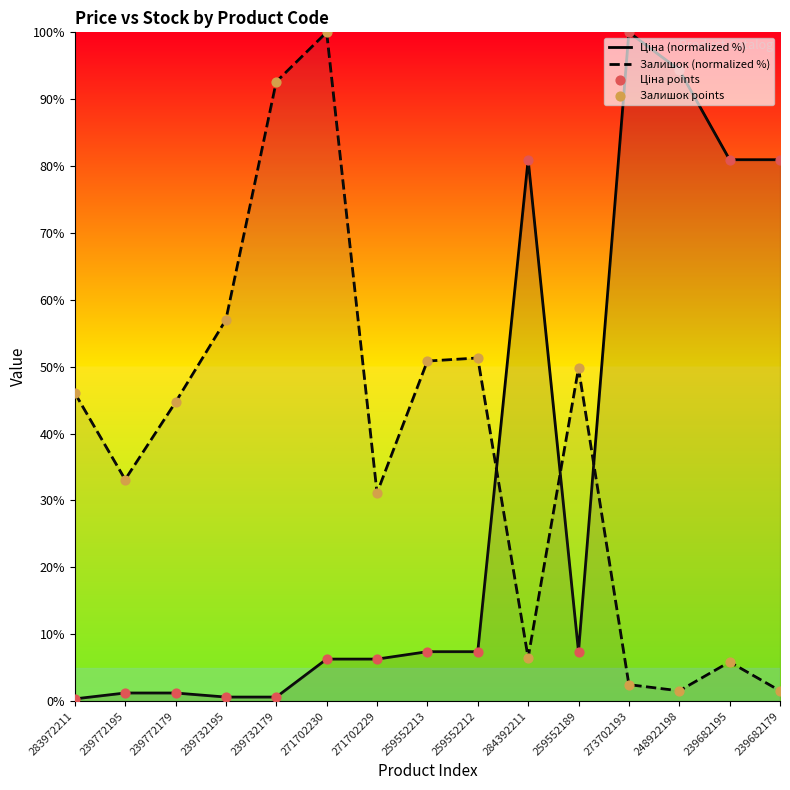

Which series has the largest Y range (max minus min)?

Ціна (normalized %)